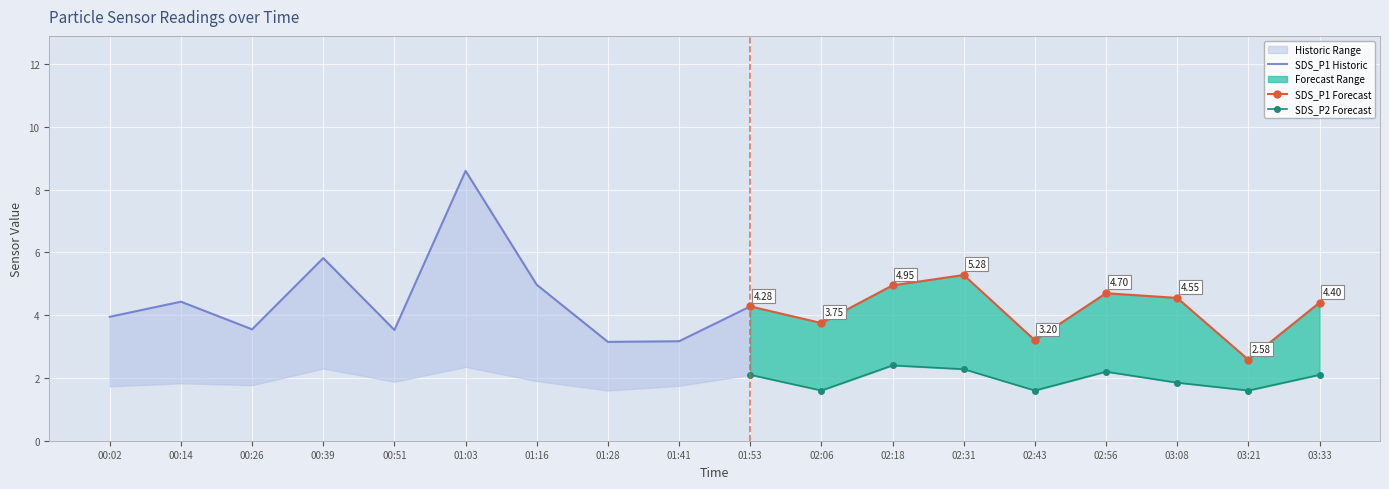

What is the value of the SDS_P2 point at the 15th from the left?

2.2